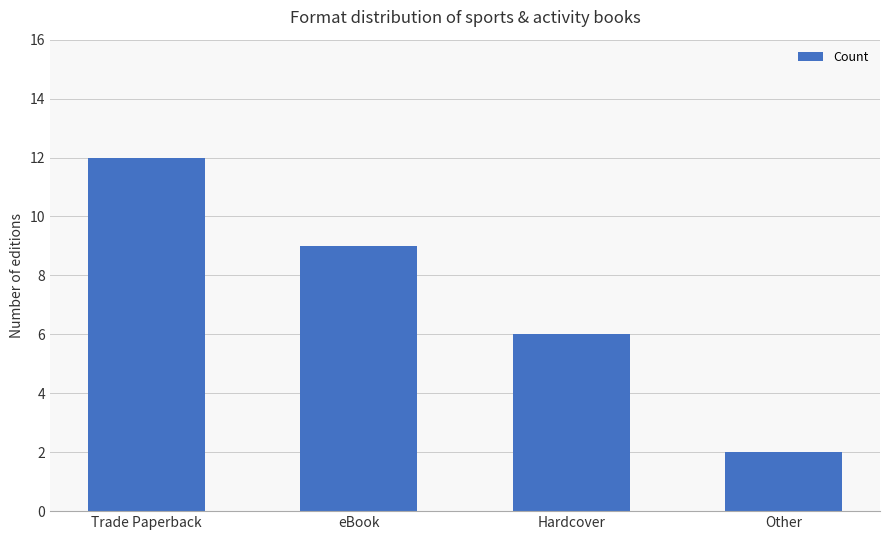

What is the average value?

7